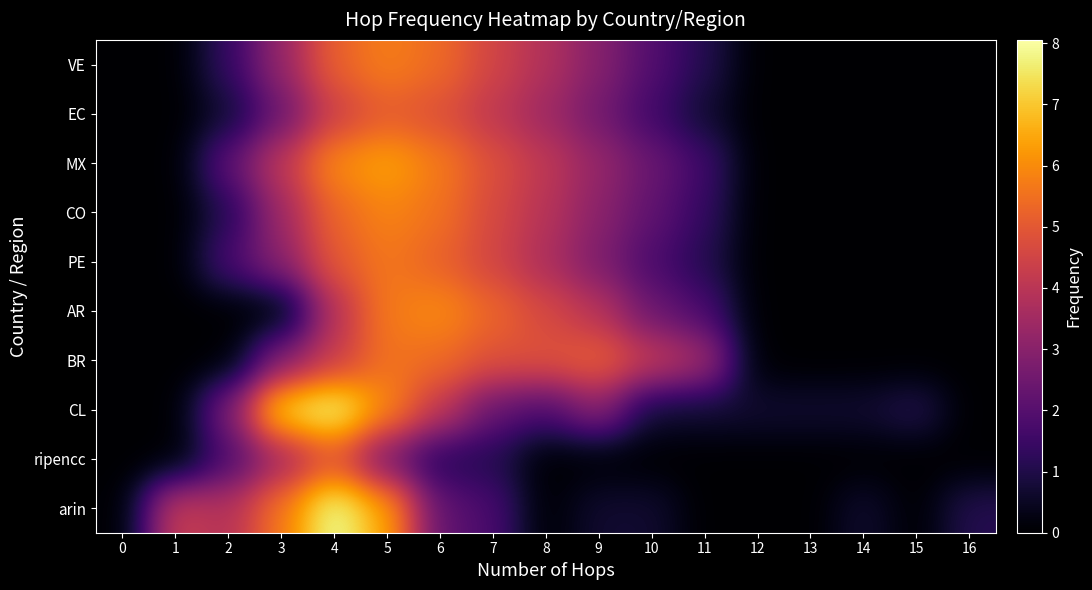

Reading left to right, extract all data points from this chart.

arin: 0=0.0	1=4.4	2=3.8	3=5.7	4=8.1	5=6.4	6=2.2	7=1.8	8=0.0	9=0.7	10=0.7	11=0.0	12=0.0	13=0.0	14=0.7	15=0.0	16=1.1
ripencc: 0=0.0	1=0.0	2=1.8	3=3.5	4=4.9	5=2.6	6=1.1	7=1.1	8=0.0	9=0.0	10=0.0	11=0.0	12=0.0	13=0.0	14=0.0	15=0.0	16=0.0
CL: 0=0.0	1=0.0	2=2.8	3=7.4	4=8.0	5=5.9	6=4.1	7=2.3	8=1.8	9=3.1	10=0.7	11=0.7	12=0.7	13=0.7	14=0.7	15=1.1	16=0.0
BR: 0=0.0	1=0.0	2=0.0	3=2.9	4=4.2	5=5.6	6=5.4	7=4.8	8=4.9	9=5.2	10=4.2	11=3.6	12=0.0	13=0.0	14=0.0	15=0.0	16=0.0
AR: 0=0.0	1=0.0	2=0.0	3=0.0	4=3.9	5=5.7	6=6.0	7=5.3	8=4.6	9=3.9	10=2.4	11=1.8	12=0.0	13=0.0	14=0.0	15=0.0	16=0.0
PE: 0=0.0	1=0.0	2=1.8	3=3.0	4=5.0	5=5.6	6=5.2	7=4.5	8=3.7	9=2.8	10=1.8	11=1.1	12=0.0	13=0.0	14=0.0	15=0.0	16=0.0
CO: 0=0.0	1=0.0	2=1.1	3=3.4	4=5.3	5=5.9	6=5.5	7=4.6	8=3.9	9=3.0	10=2.2	11=1.4	12=0.0	13=0.0	14=0.0	15=0.0	16=0.0
MX: 0=0.0	1=0.0	2=2.2	3=4.1	4=6.0	5=6.4	6=5.7	7=4.8	8=4.1	9=3.3	10=2.4	11=1.6	12=0.0	13=0.0	14=0.0	15=0.0	16=0.0
EC: 0=0.0	1=0.0	2=0.7	3=2.4	4=4.4	5=5.1	6=4.8	7=4.1	8=3.4	9=2.6	10=1.6	11=0.7	12=0.0	13=0.0	14=0.0	15=0.0	16=0.0
VE: 0=0.0	1=0.0	2=1.4	3=3.3	4=5.2	5=5.8	6=5.4	7=4.5	8=3.8	9=2.9	10=1.9	11=1.1	12=0.0	13=0.0	14=0.0	15=0.0	16=0.0